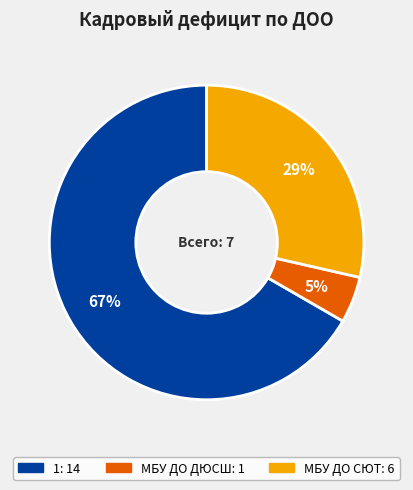

How many slices are in this pie chart?

3